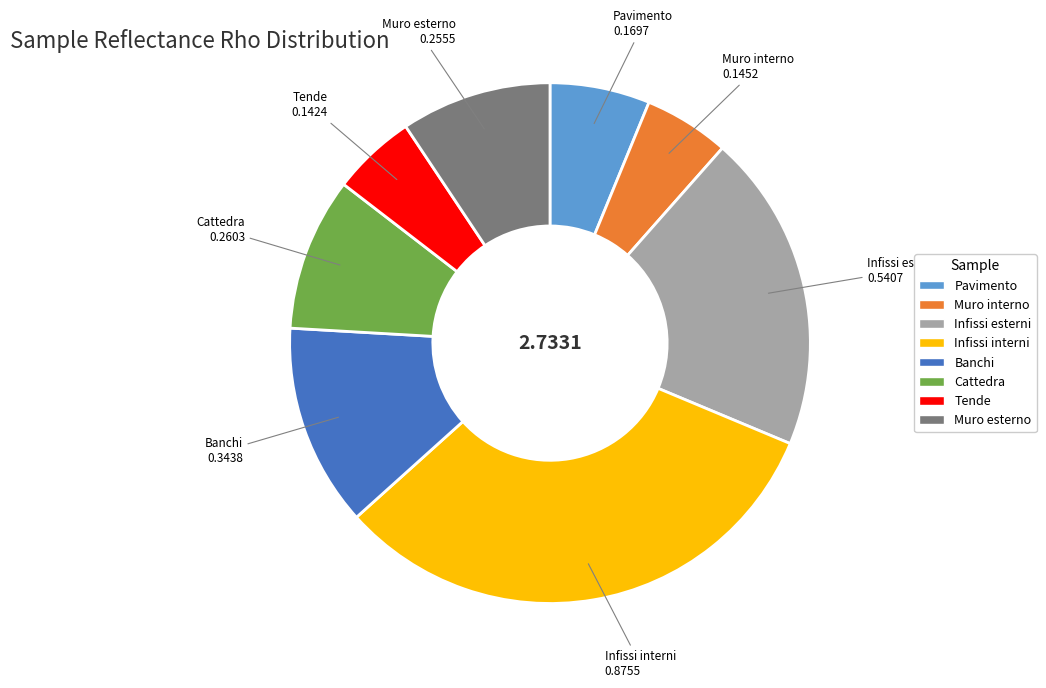

Combined, do Cattedra and Tende account for over 50%?

No